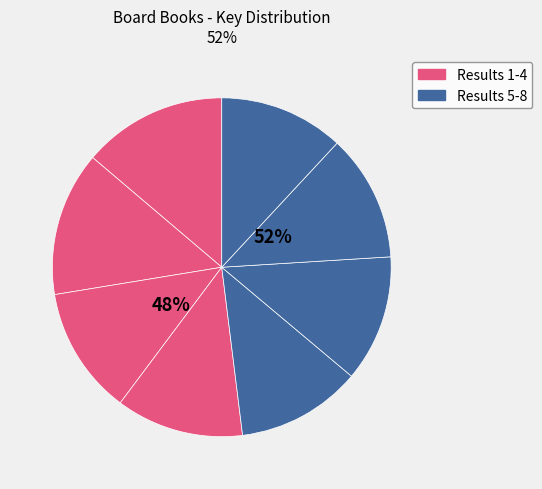

What is the change in value from Result 6 to Result 8?

-2728102